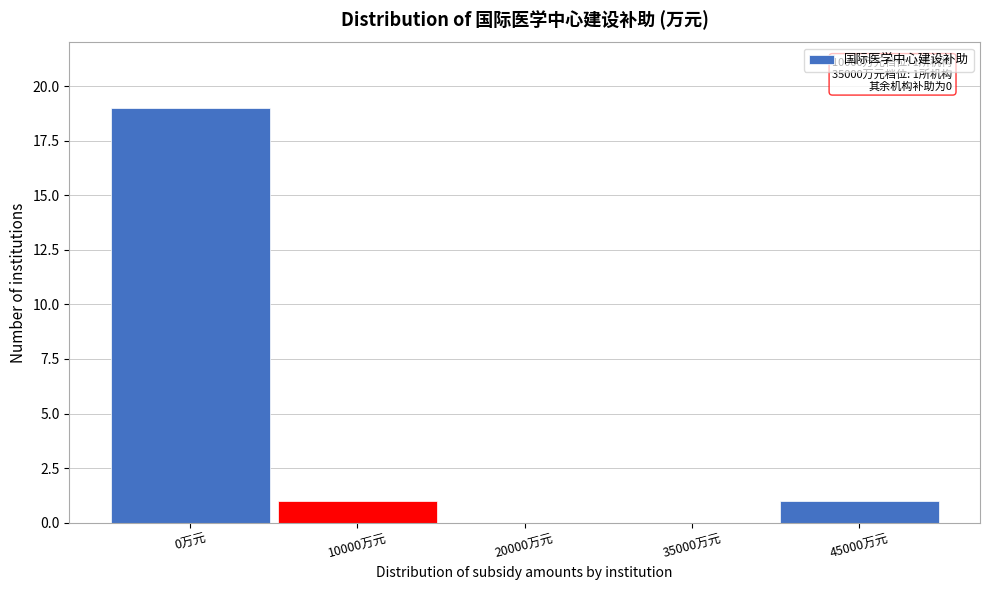

Reading left to right, transcribe all the data shown in this chart.

0万元=19	10000万元=1	20000万元=0	35000万元=0	45000万元=1